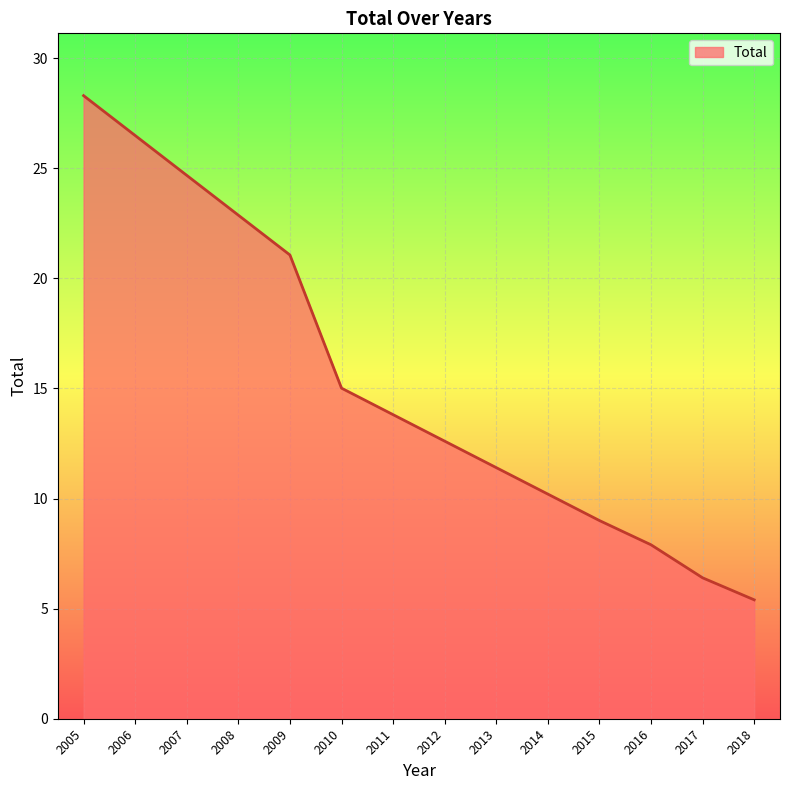

Rank the categories by value from lowest to highest.

2018, 2017, 2016, 2015, 2014, 2013, 2012, 2011, 2010, 2009, 2008, 2007, 2006, 2005